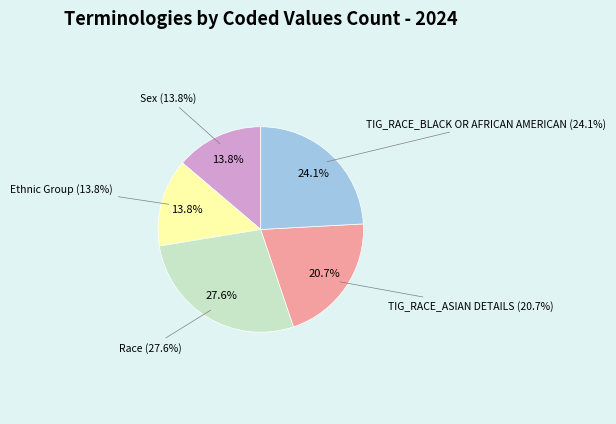

To the nearest percent, what percentage of the pie is Race?

28%